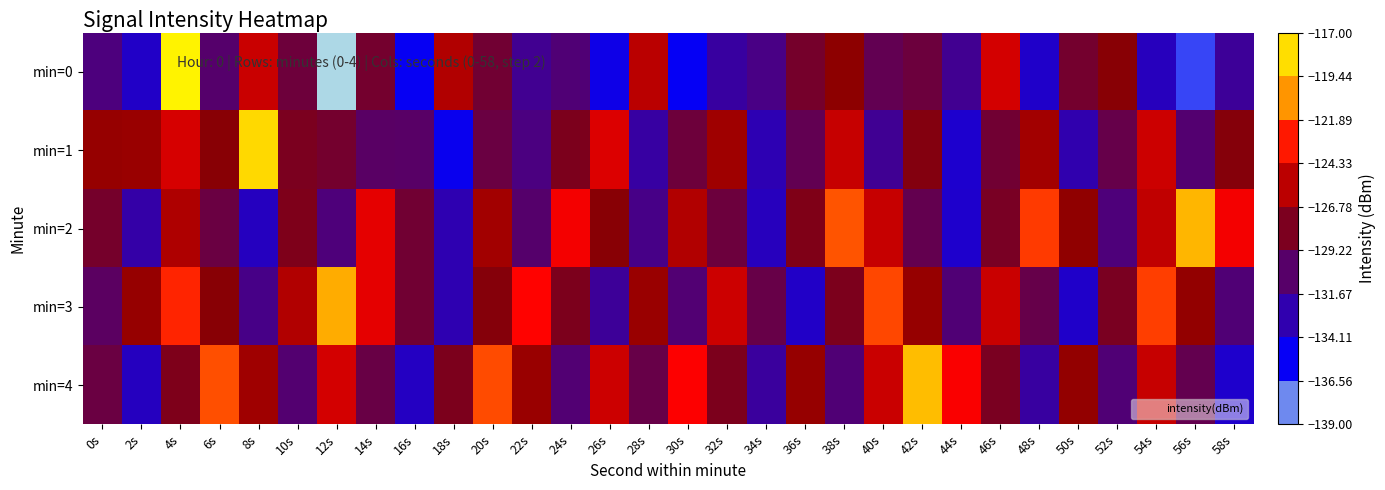

Reading left to right, extract all data points from this chart.

min=0: 0s=-131.1	2s=-133.7	4s=-117.5	6s=-130.5	8s=-125.1	10s=-128.9	12s=-138.9	14s=-128.5	16s=-135.3	18s=-125.8	20s=-128.6	22s=-131.8	24s=-130.9	26s=-134.8	28s=-125.5	30s=-135.4	32s=-132.3	34s=-131.4	36s=-128.4	38s=-126.8	40s=-129.7	42s=-129.0	44s=-131.8	46s=-124.8	48s=-133.8	50s=-128.5	52s=-127.1	54s=-133.3	56s=-136.7	58s=-132.1
min=1: 0s=-126.6	2s=-126.5	4s=-124.8	6s=-127.1	8s=-118.4	10s=-127.9	12s=-128.5	14s=-130.3	16s=-130.3	18s=-135.1	20s=-129.1	22s=-131.2	24s=-127.9	26s=-124.6	28s=-132.5	30s=-128.9	32s=-126.3	34s=-133.0	36s=-129.7	38s=-125.2	40s=-131.9	42s=-127.5	44s=-134.0	46s=-128.7	48s=-126.2	50s=-132.9	52s=-129.5	54s=-125.0	56s=-130.7	58s=-127.2
min=2: 0s=-128.3	2s=-132.6	4s=-125.9	6s=-129.1	8s=-133.5	10s=-127.8	12s=-131.0	14s=-124.3	16s=-128.7	18s=-132.9	20s=-126.2	22s=-130.6	24s=-123.9	26s=-127.1	28s=-131.5	30s=-125.8	32s=-129.0	34s=-133.3	36s=-127.7	38s=-121.9	40s=-125.2	42s=-129.6	44s=-133.9	46s=-128.1	48s=-122.5	50s=-126.8	52s=-131.0	54s=-125.3	56s=-119.7	58s=-123.9
min=3: 0s=-130.2	2s=-126.6	4s=-122.9	6s=-127.1	8s=-131.5	10s=-125.8	12s=-120.0	14s=-124.3	16s=-128.7	18s=-132.9	20s=-127.2	22s=-123.6	24s=-127.9	26s=-132.1	28s=-126.5	30s=-130.8	32s=-125.0	34s=-129.3	36s=-133.7	38s=-127.9	40s=-122.2	42s=-126.6	44s=-130.9	46s=-125.1	48s=-129.5	50s=-133.8	52s=-128.0	54s=-122.3	56s=-126.7	58s=-130.9
min=4: 0s=-129.1	2s=-133.5	4s=-127.8	6s=-122.0	8s=-126.3	10s=-130.7	12s=-124.9	14s=-129.2	16s=-133.6	18s=-127.9	20s=-122.1	22s=-126.5	24s=-130.8	26s=-125.0	28s=-129.3	30s=-123.7	32s=-127.9	34s=-132.2	36s=-126.6	38s=-130.9	40s=-125.1	42s=-119.5	44s=-123.8	46s=-128.0	48s=-132.3	50s=-126.7	52s=-130.9	54s=-125.2	56s=-129.6	58s=-133.9